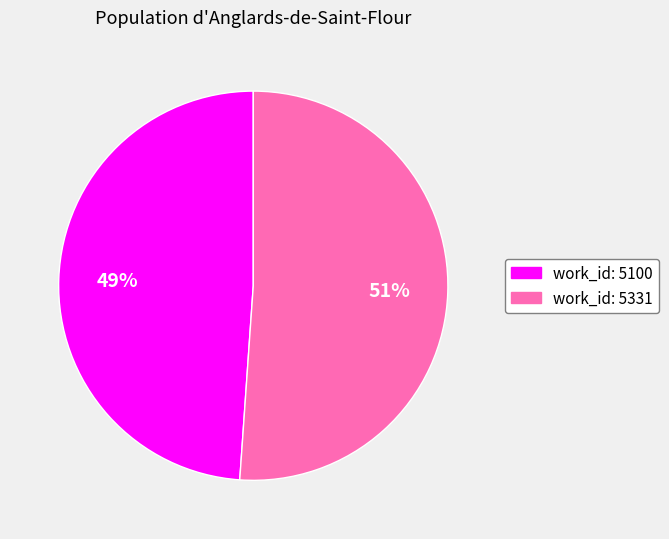

Does any single category account for the majority?

Yes